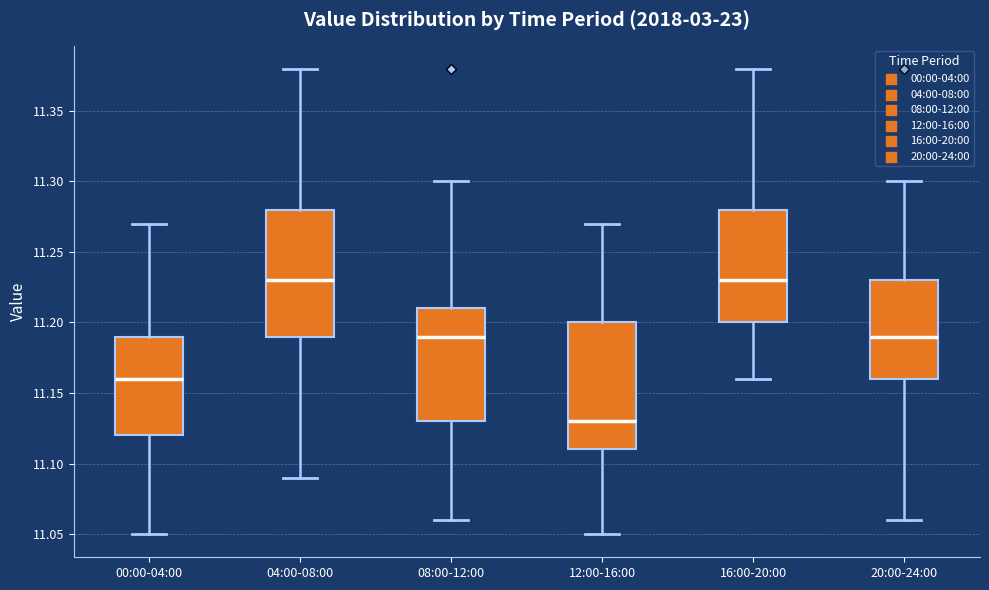

Reading left to right, read every box against the y-axis: the position of its median line, the range the box covers, and the ends of its whiskers. The values are not printed on the chart, so give them approximately, as read against the axis.

00:00-04:00: median 11.16, box 11.12 to 11.19, whiskers 11.05 to 11.27
04:00-08:00: median 11.23, box 11.19 to 11.28, whiskers 11.09 to 11.38
08:00-12:00: median 11.19, box 11.13 to 11.21, whiskers 11.06 to 11.30
12:00-16:00: median 11.13, box 11.11 to 11.20, whiskers 11.05 to 11.27
16:00-20:00: median 11.23, box 11.20 to 11.28, whiskers 11.16 to 11.38
20:00-24:00: median 11.19, box 11.16 to 11.23, whiskers 11.06 to 11.30